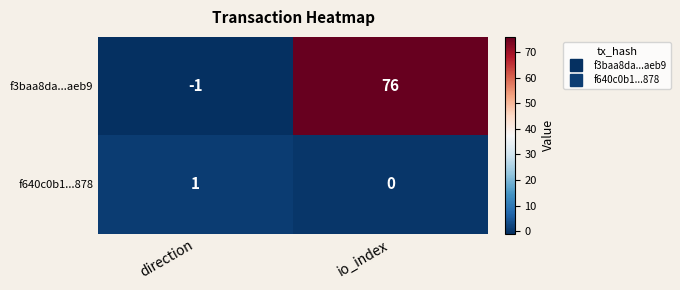

Rank the series by their maximum value, from highest to lowest.

f3baa8da...aeb9, f640c0b1...878